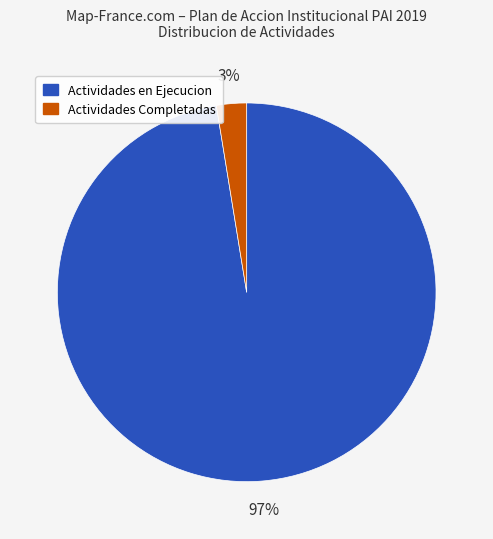

What is the largest slice in the pie chart?

Actividades en Ejecucion